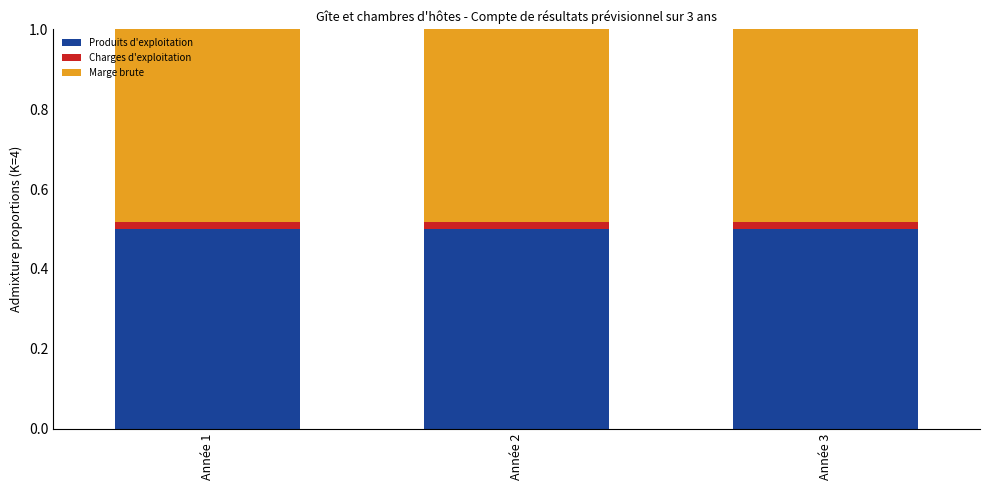

Count the Produits d'exploitation values in the range 0 to 1.

3